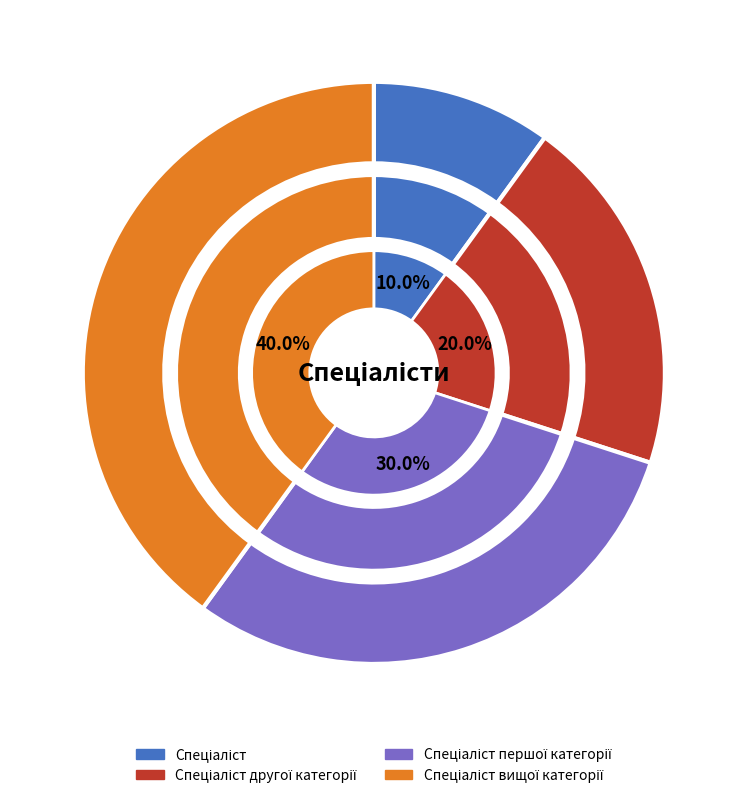

To the nearest percent, what is the difference between the largest and smallest slice percentages?

30%